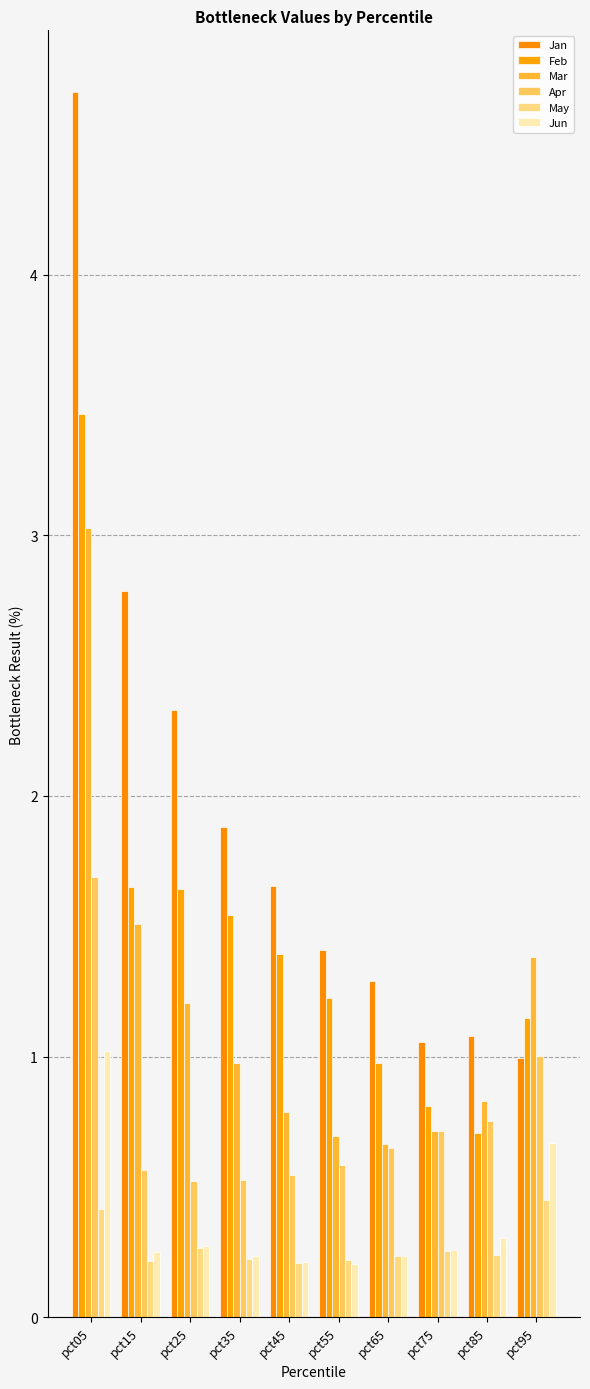

What is the total value across all series at pct85?

3.9